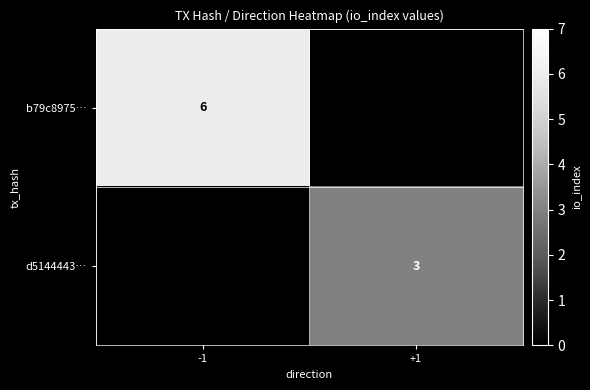

True or false: b79c8975… has a value of 6 at -1.

True